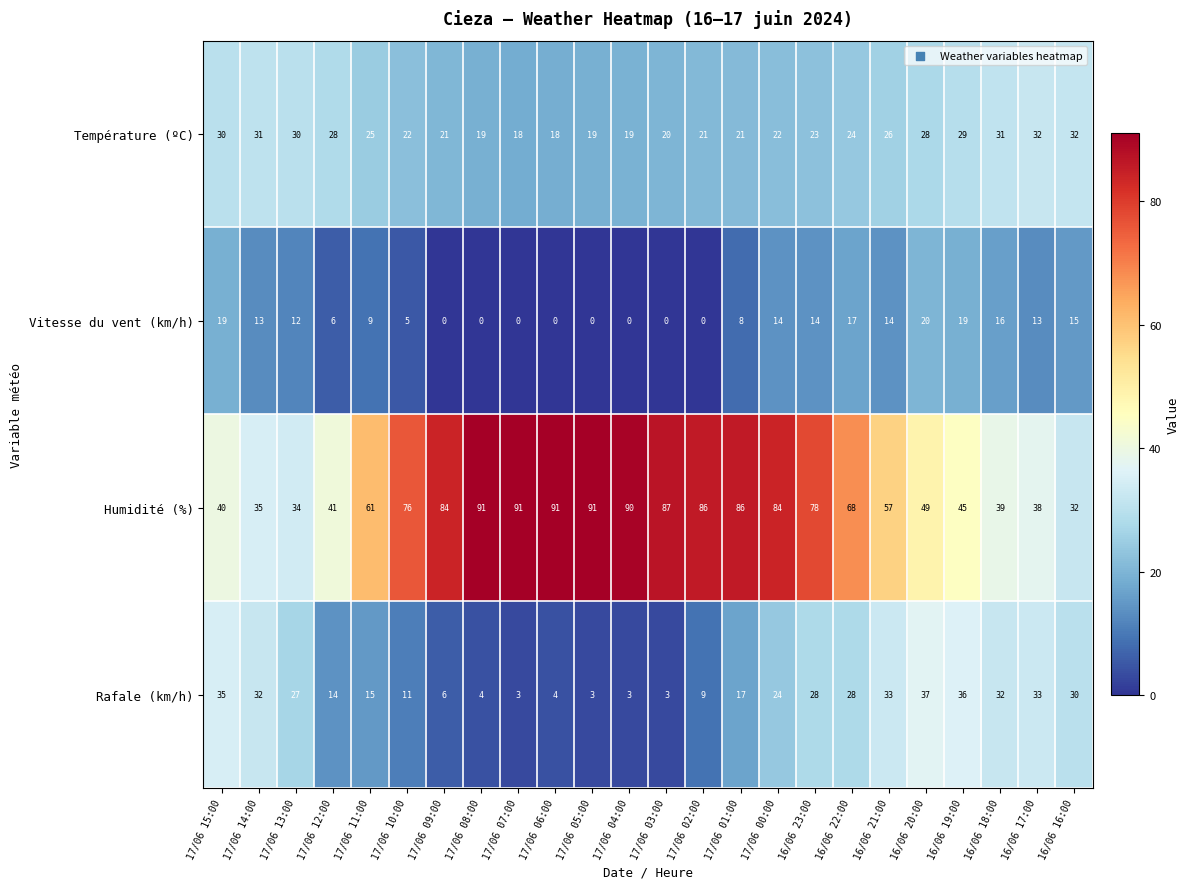

What is the lowest value of the Température (ºC) series?

18